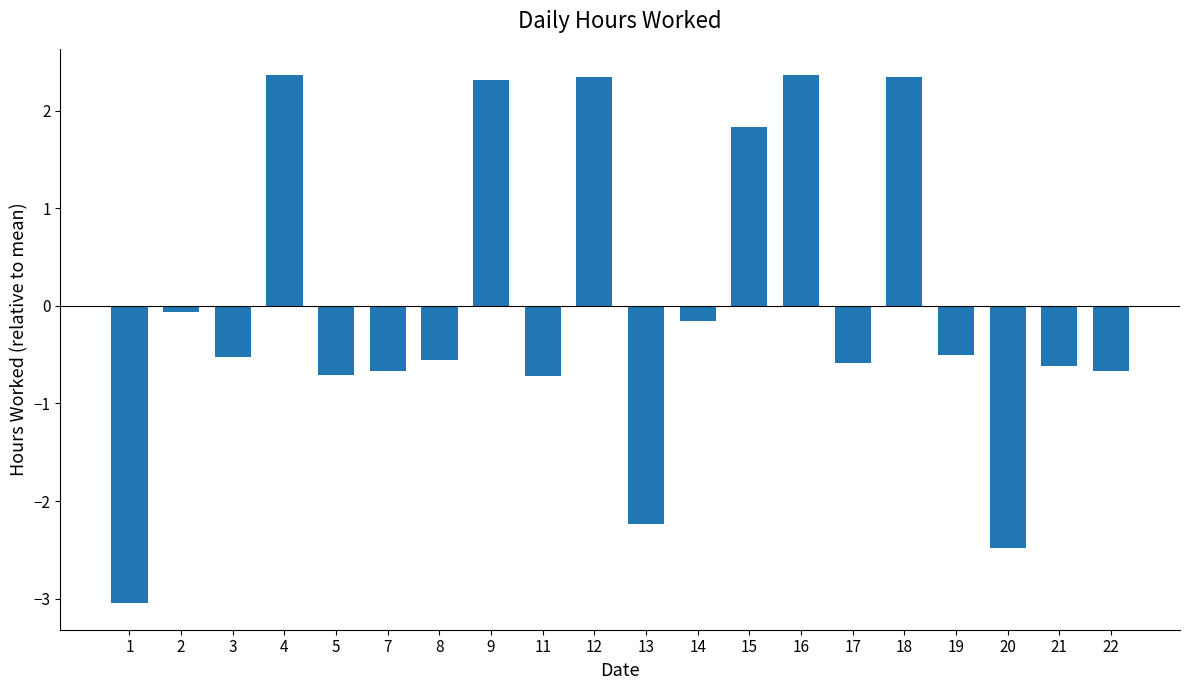

The chart shows a value of -0.2 at 14. True or false?

True